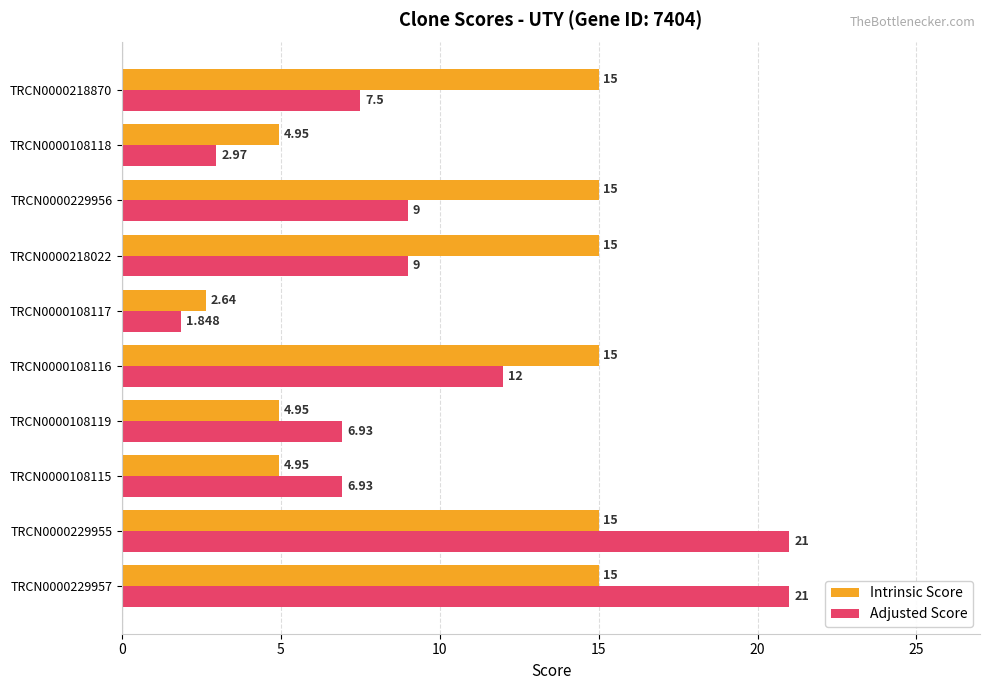

Rank the series by their average value, from lowest to highest.

Adjusted Score, Intrinsic Score